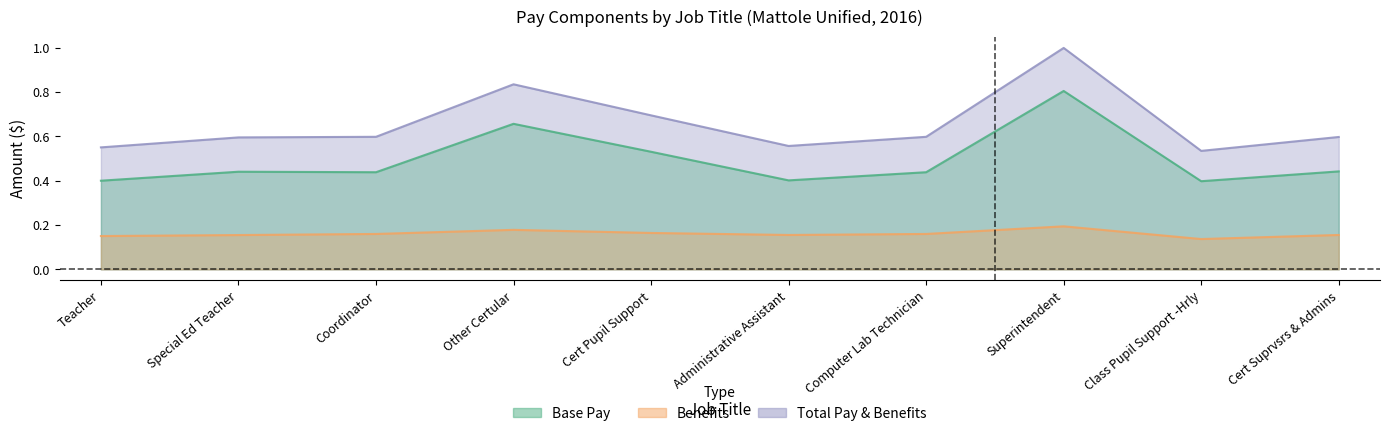

True or false: Benefits and Total Pay & Benefits intersect in this chart.

False